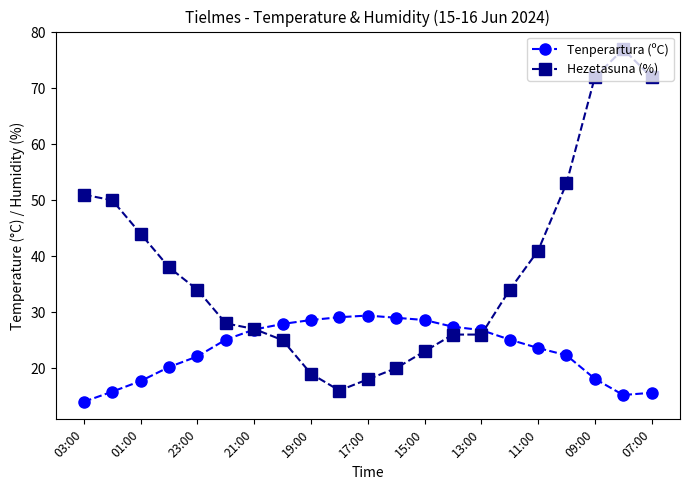

What is the value of the Tenperartura (ºC) point at the 21st from the left?

15.6